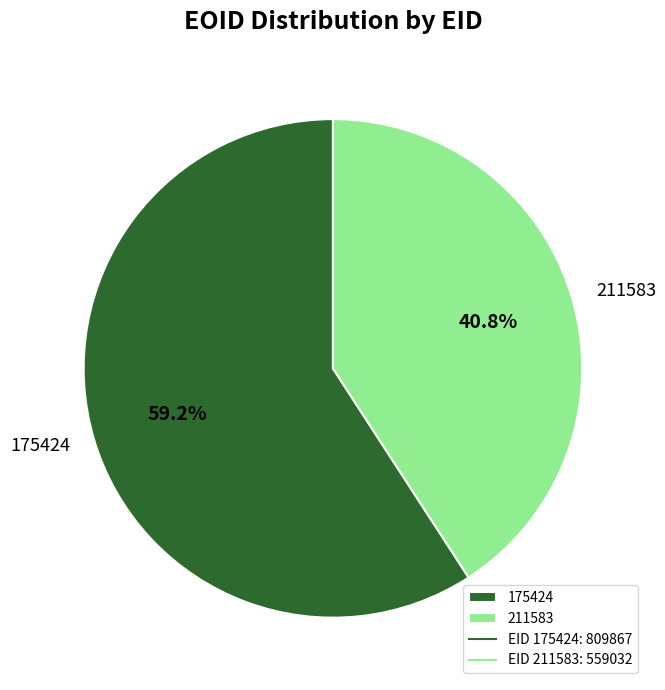

Between 175424 and 211583, which is larger?

175424